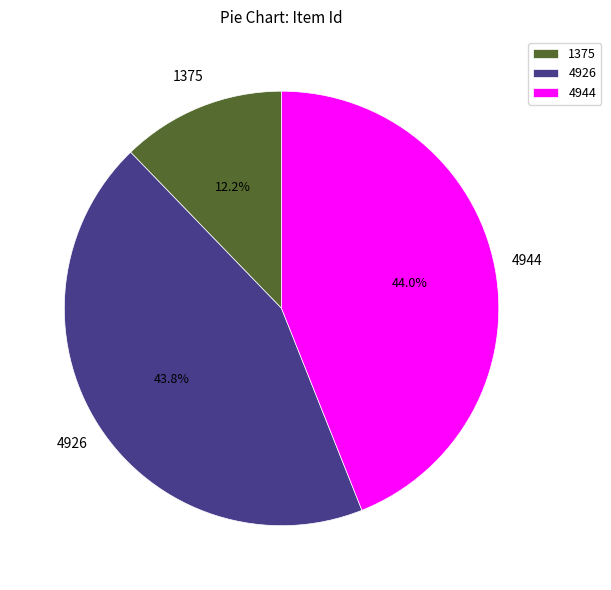

Is 4926 the majority of the pie?

No